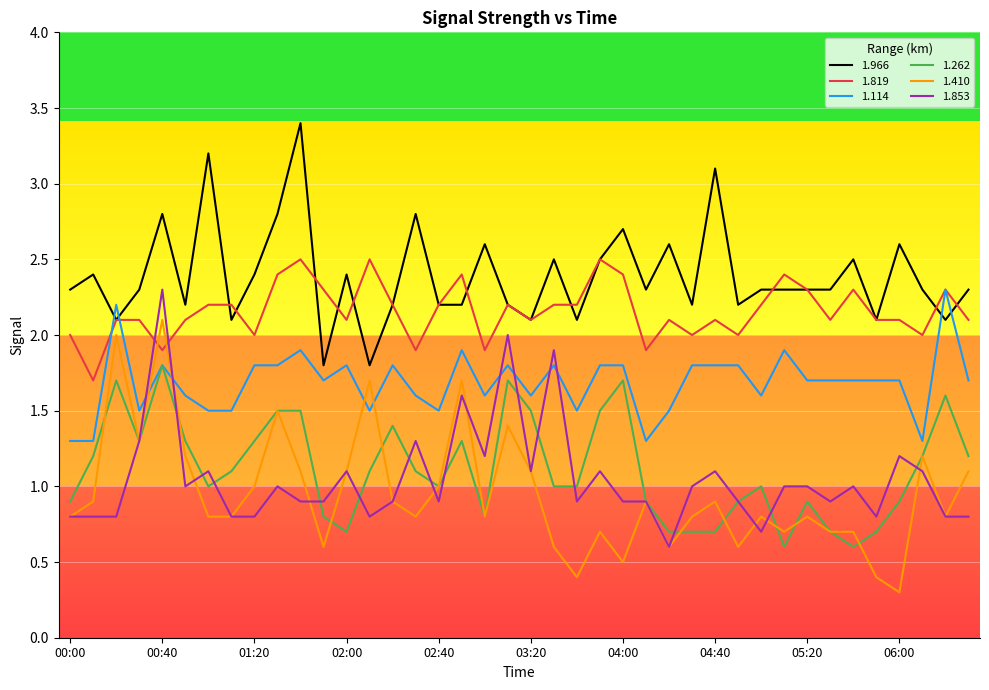

Rank the series by their maximum value, from lowest to highest.

1.262, 1.410, 1.114, 1.853, 1.819, 1.966